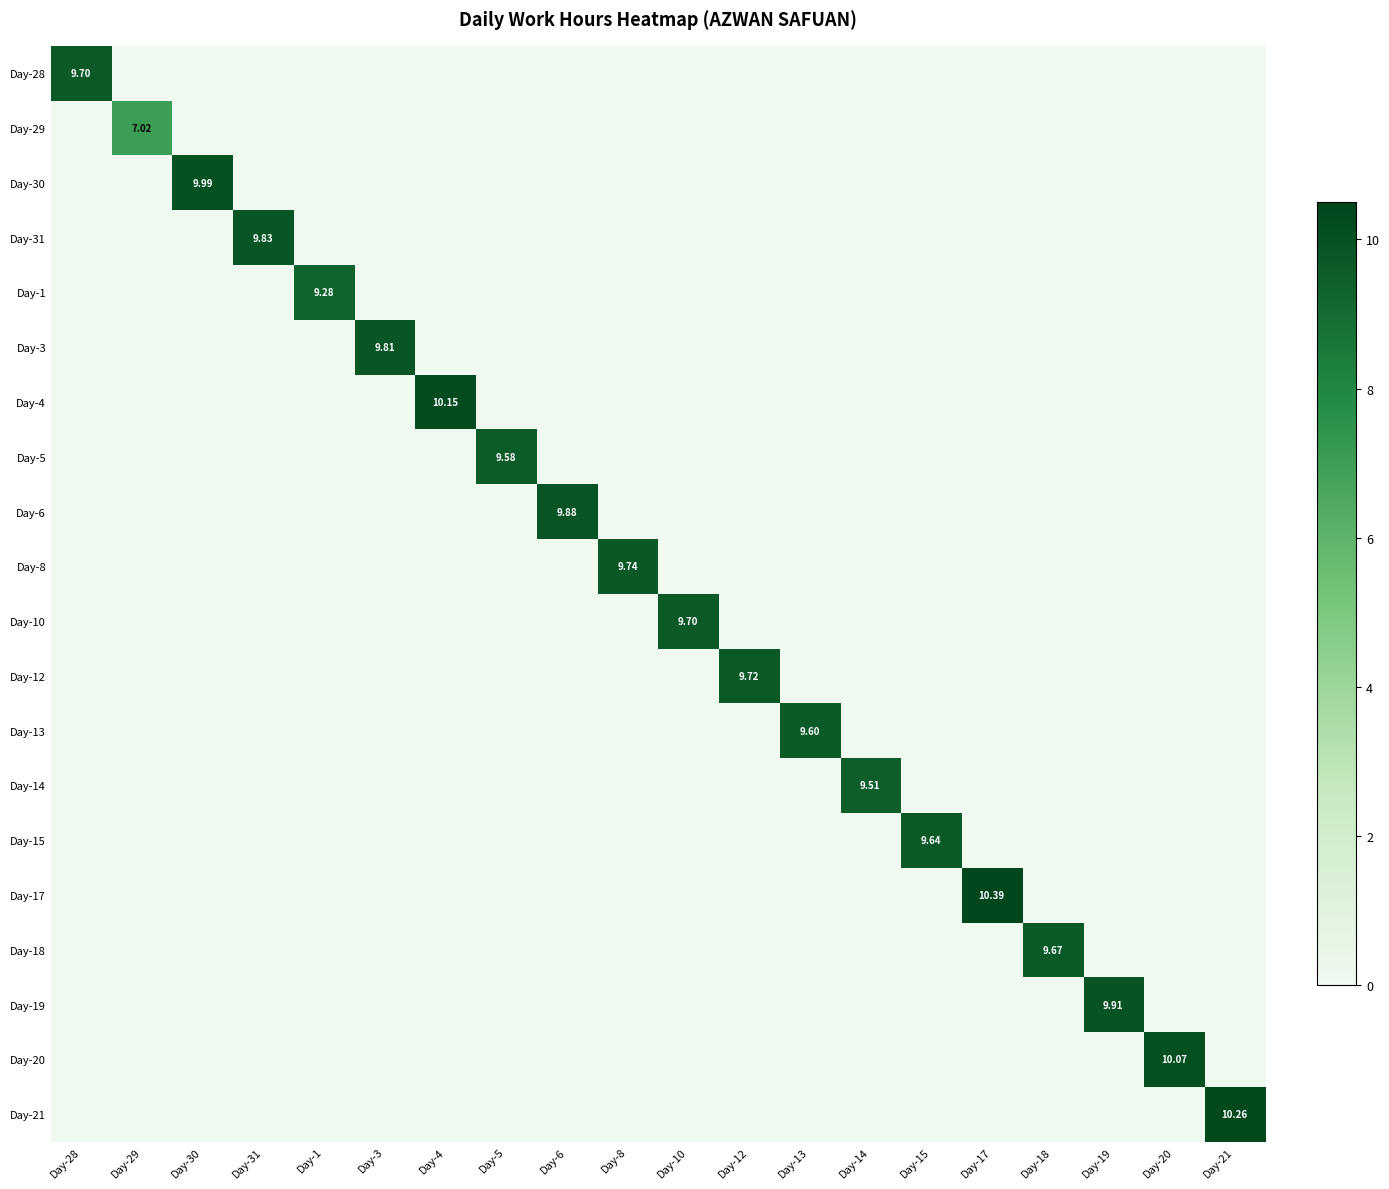

Is the value of Day-19 at Day-4 greater than the value of Day-1 at Day-29?

No